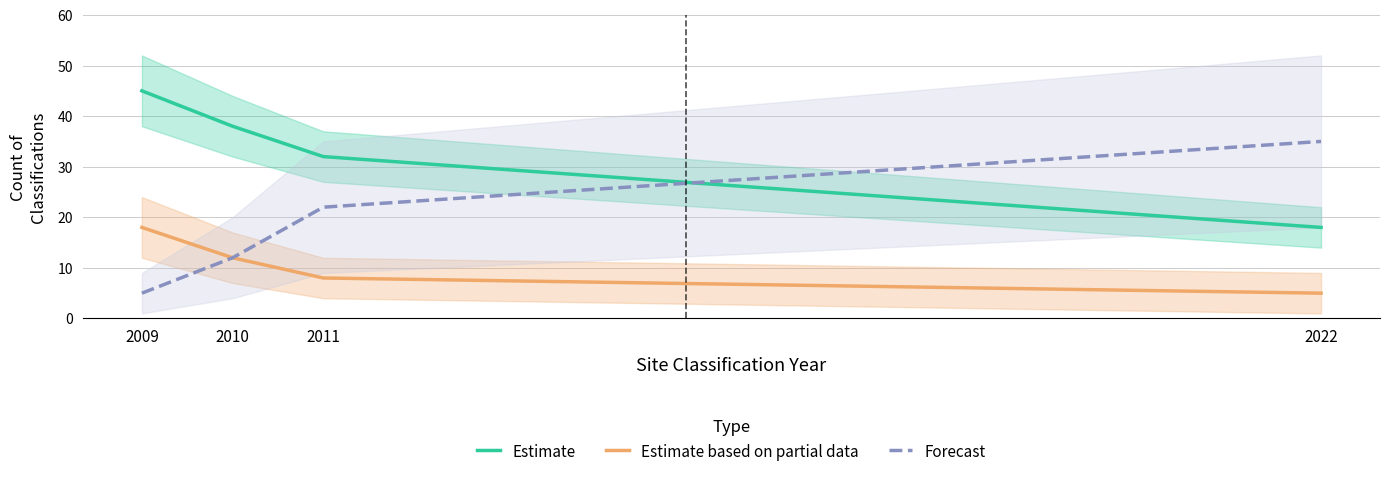

The value of Estimate based on partial data at 2010 is 12. True or false?

True